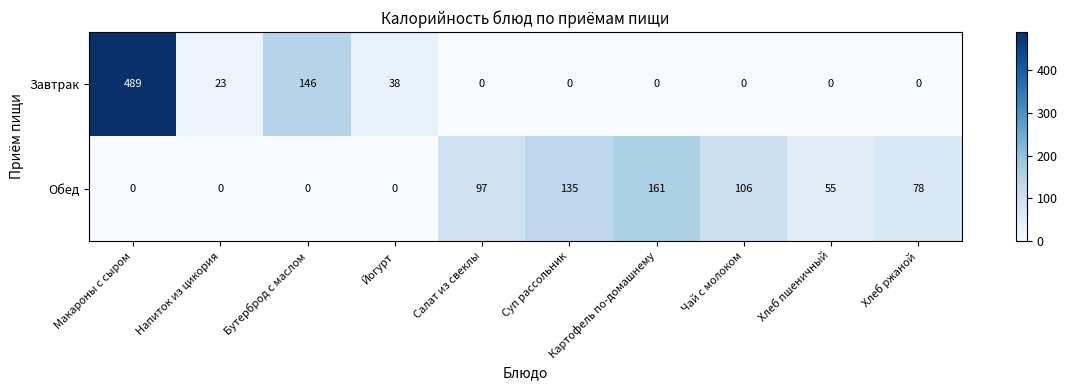

Rank the series at Напиток из цикория from highest to lowest value.

Завтрак, Обед